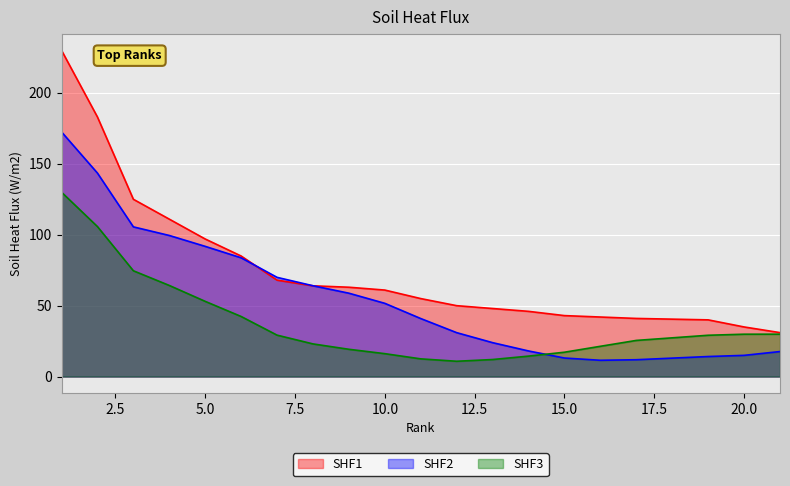

What is the greatest value displayed?

230.0